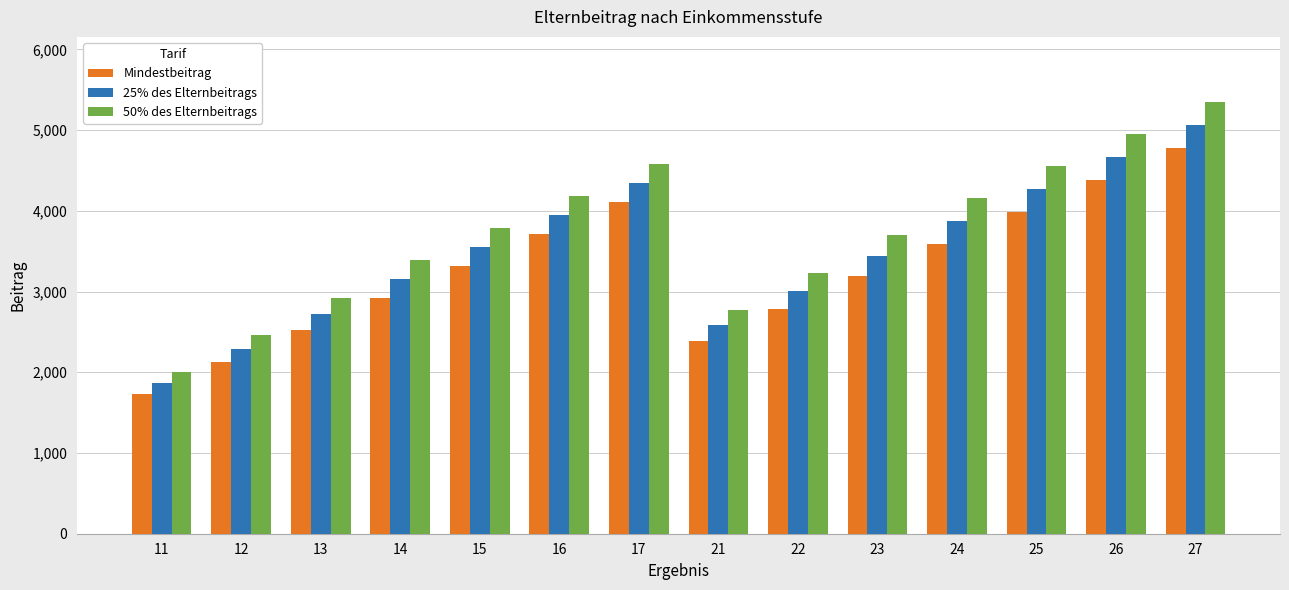

At which label does Mindestbeitrag reach its peak?

27